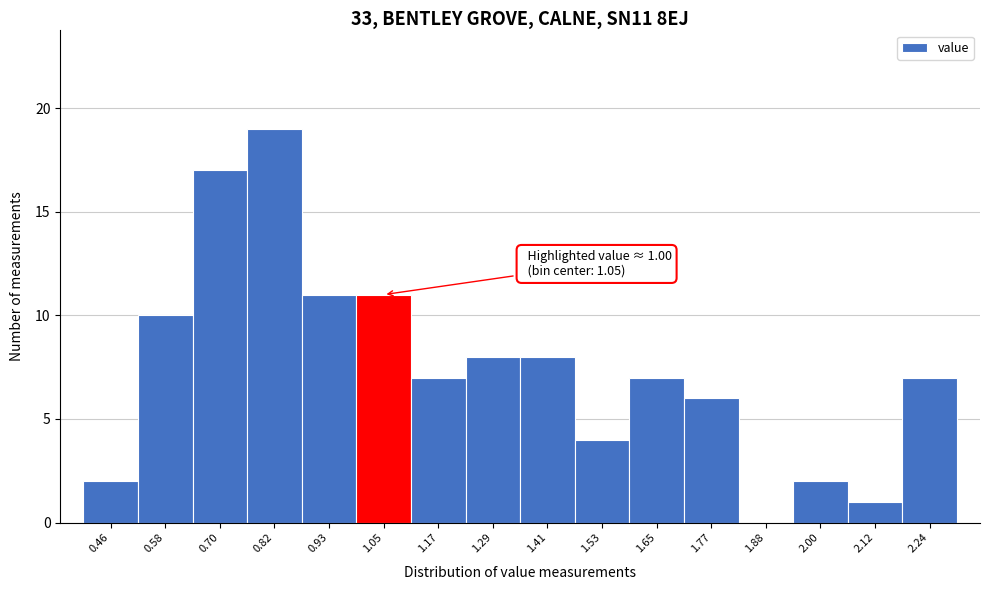

Which range on the x-axis has the tallest bar?

0.76 to 0.88